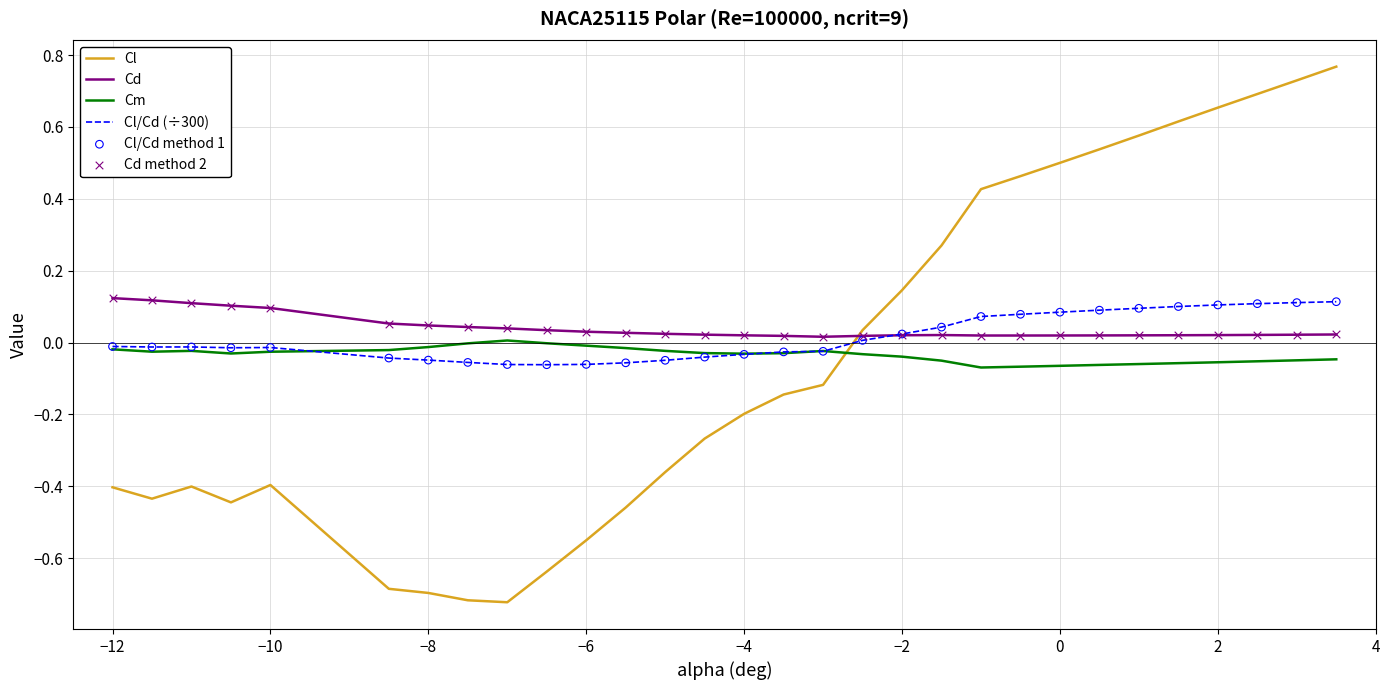

True or false: Cd and Cm intersect in this chart.

False